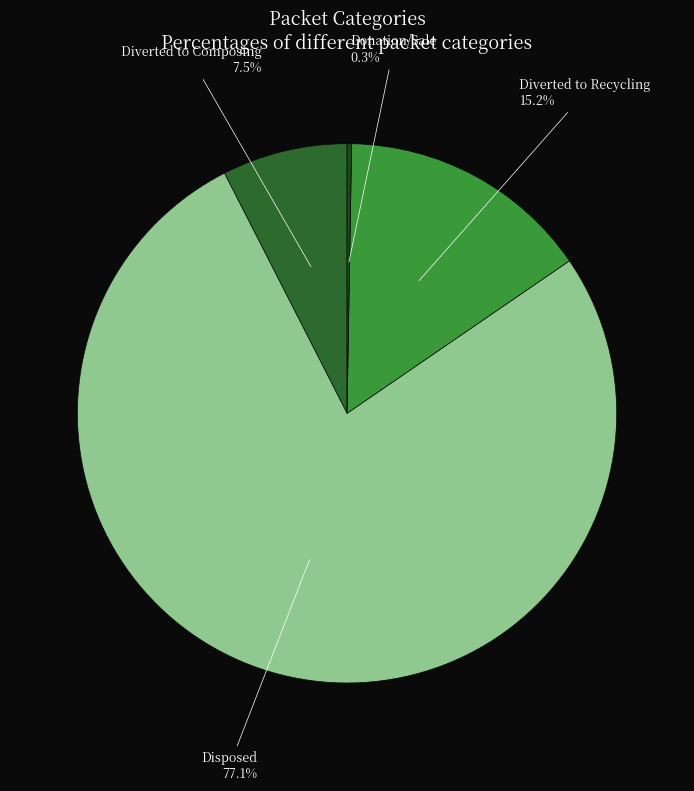

Is there any slice that represents more than half of the pie?

Yes